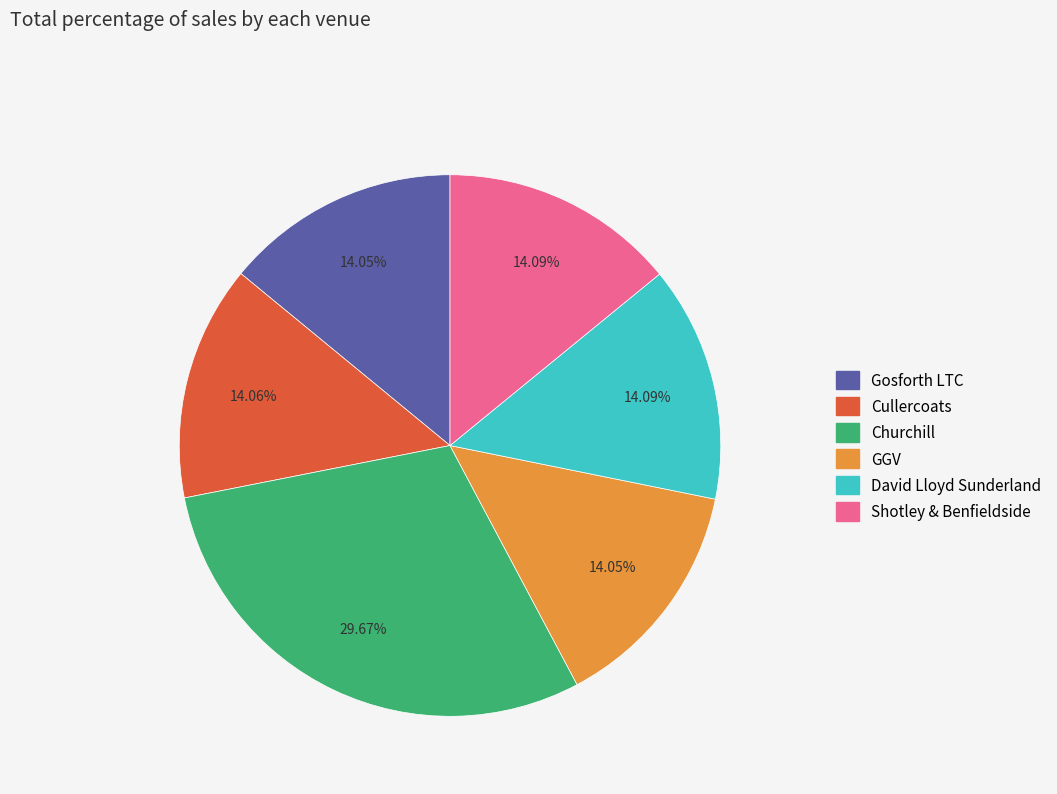

Is there a majority slice in this chart?

No